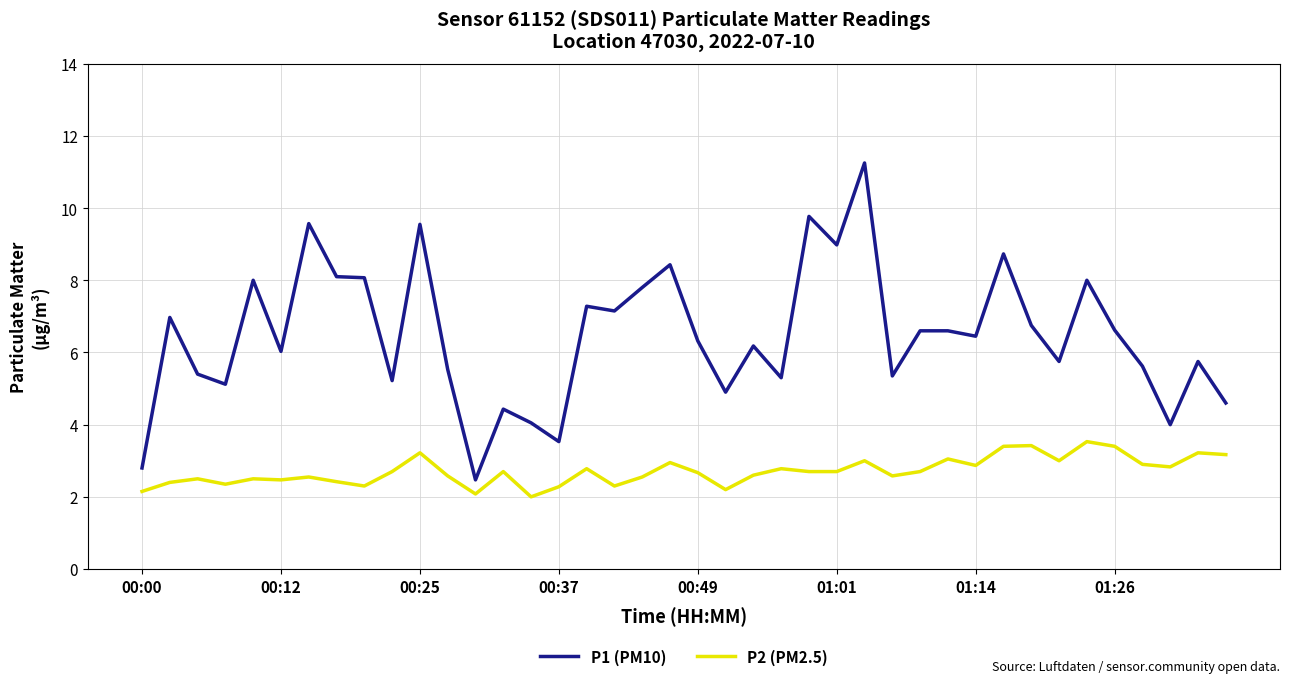

Rank the series by their maximum value, from highest to lowest.

P1 (PM10), P2 (PM2.5)